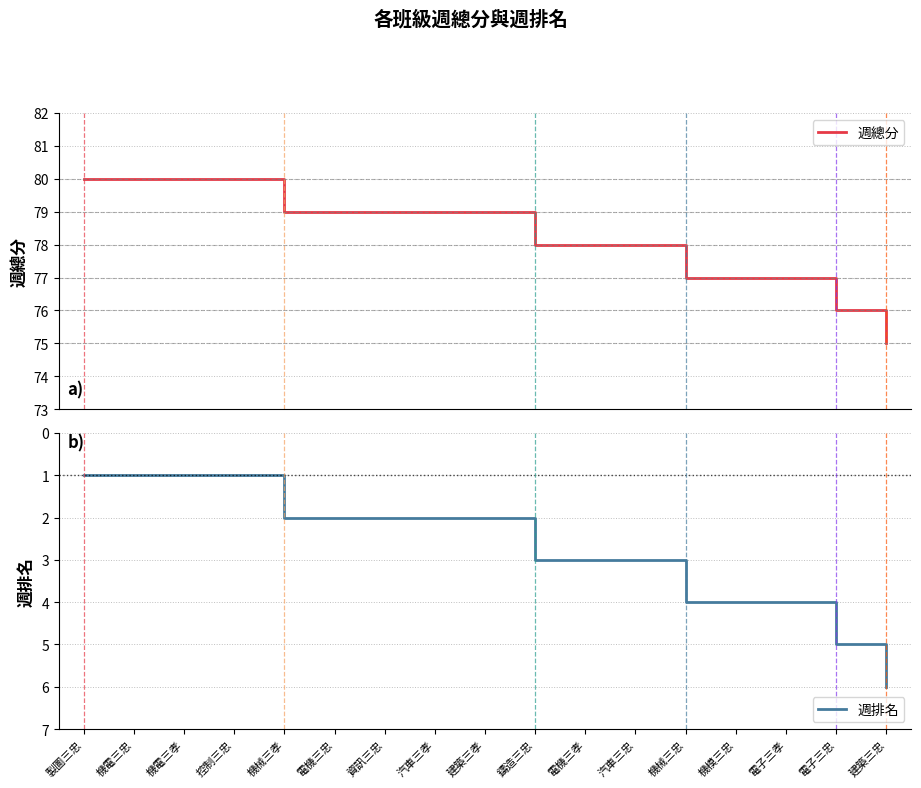

At which label does 週排名 reach its minimum?

製圖三忠